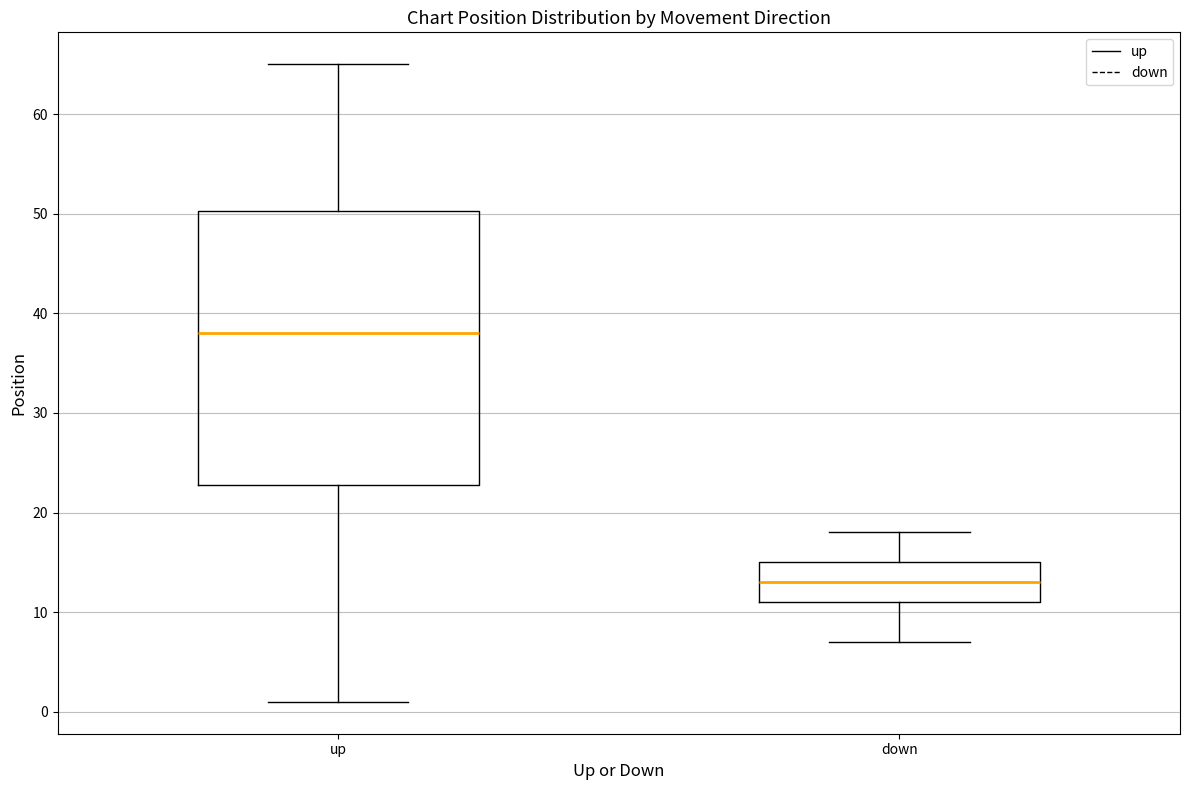

Reading left to right, read every box against the y-axis: the position of its median line, the range the box covers, and the ends of its whiskers. The values are not printed on the chart, so give them approximately, as read against the axis.

up: median 38, box 23 to 50, whiskers 1 to 65
down: median 13, box 11 to 15, whiskers 7 to 18